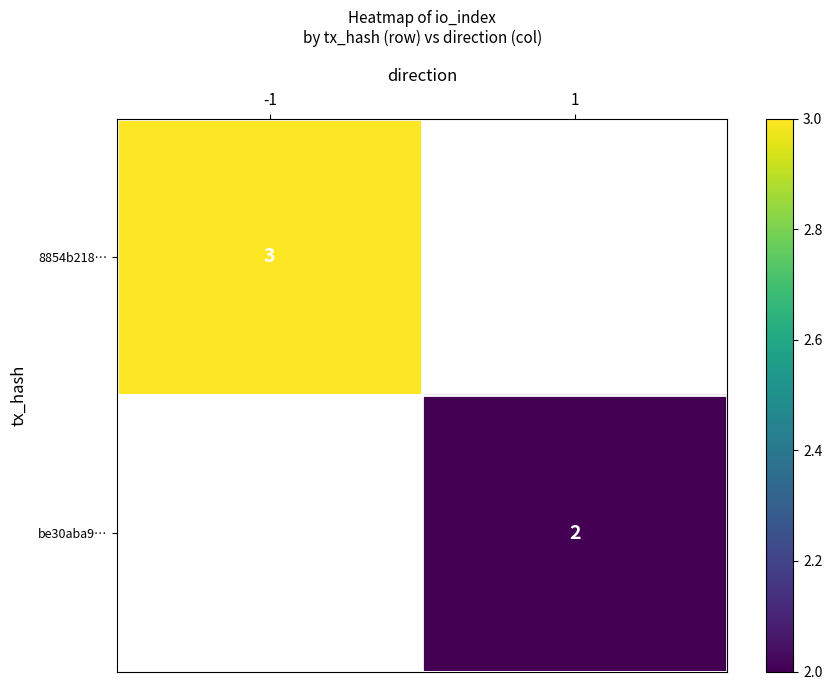

At how many categories does at least one series exceed 2?

1